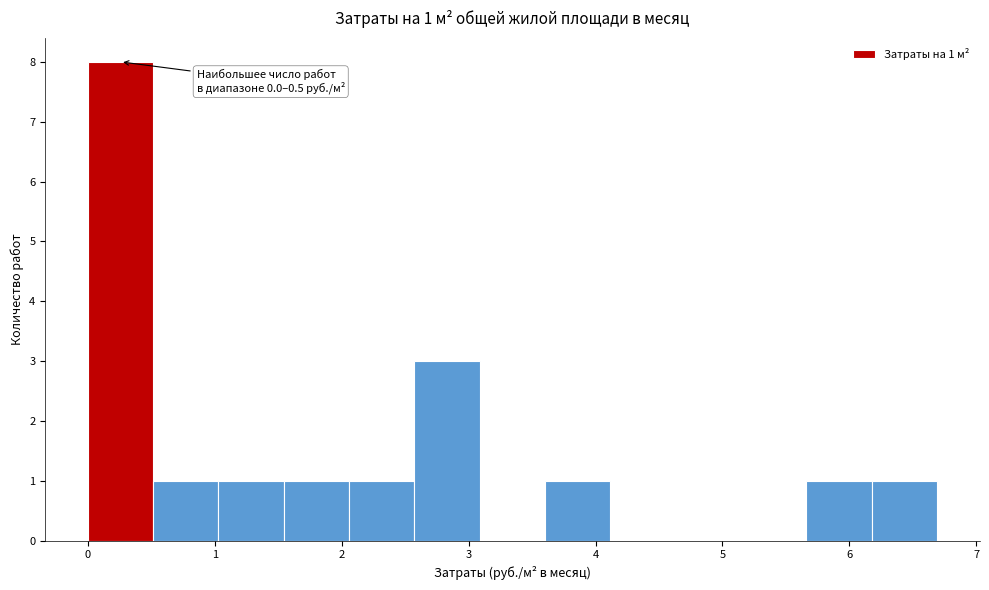

Which range on the x-axis has the tallest bar?

0.0 to 0.5